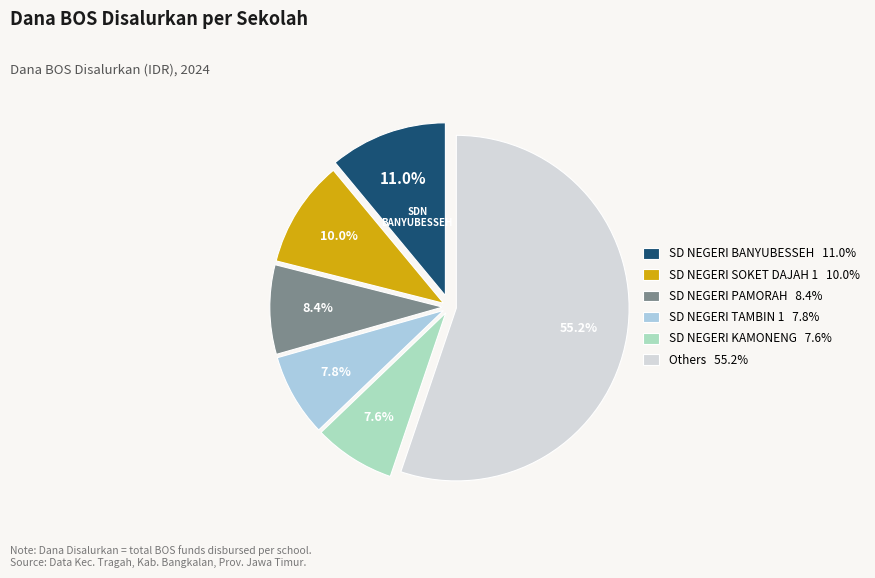

Does any single category account for the majority?

Yes